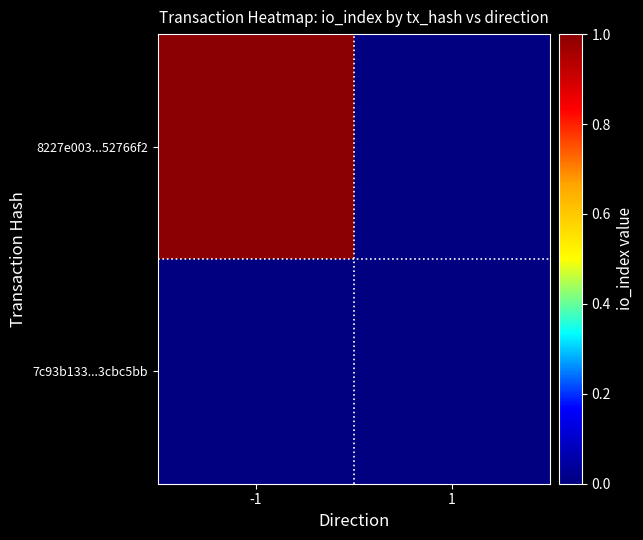

Which has a higher value, 1 or -1?

-1